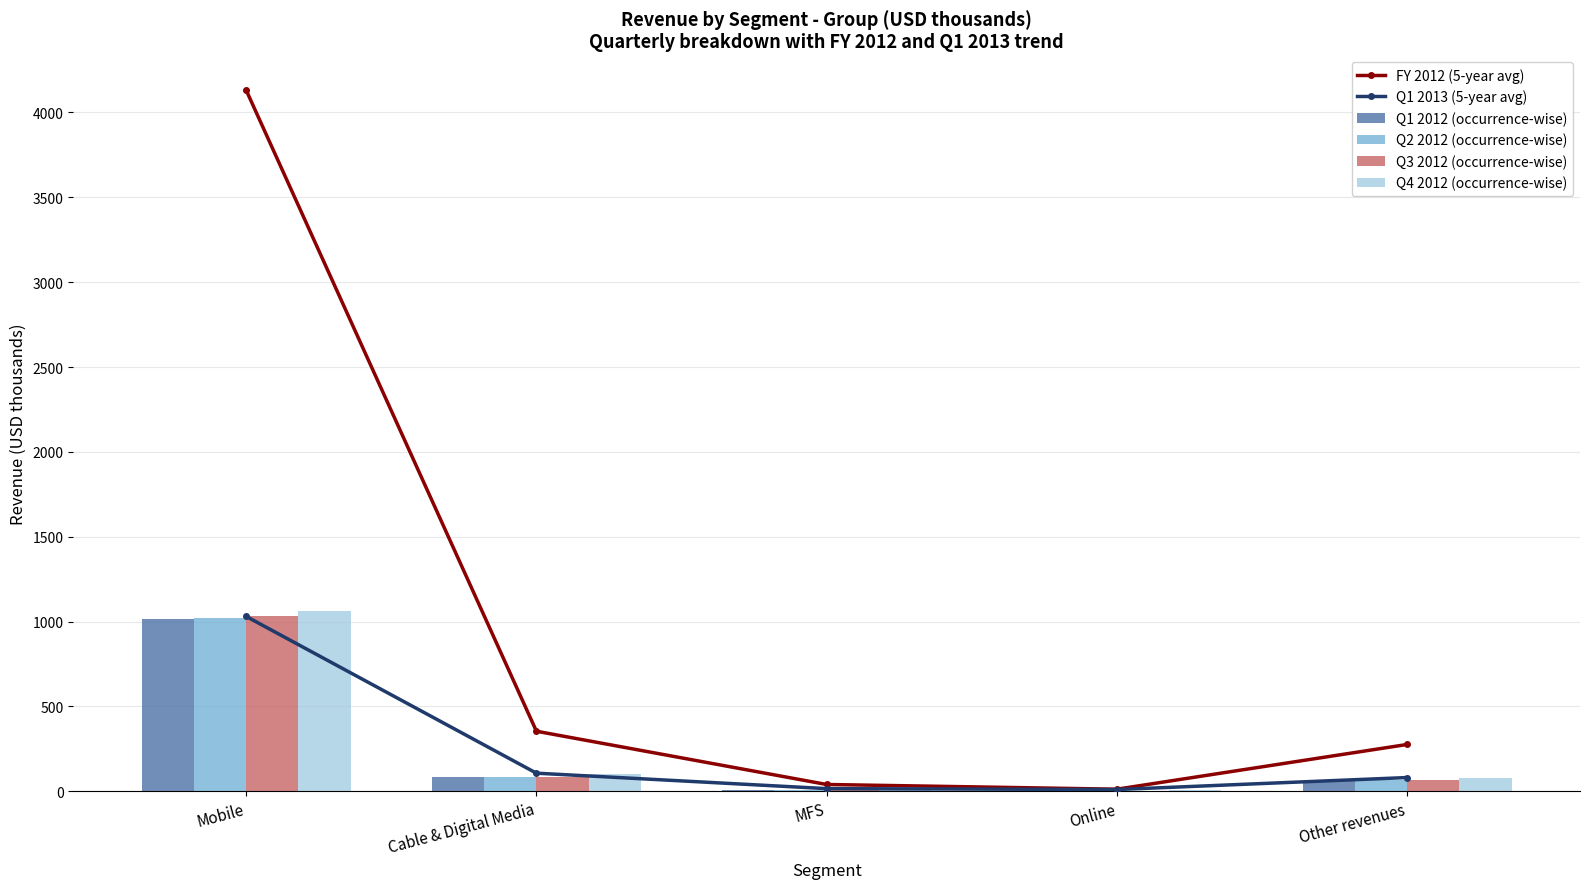

What is the greatest value displayed?

4130.5